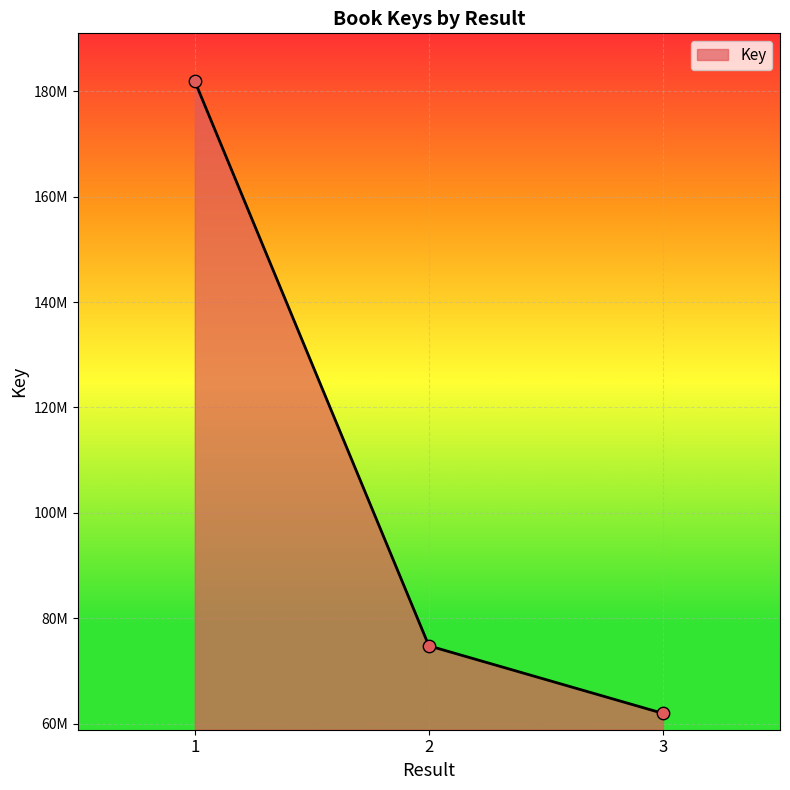

What is the ratio of the value at 3 to the value at 2?

0.8